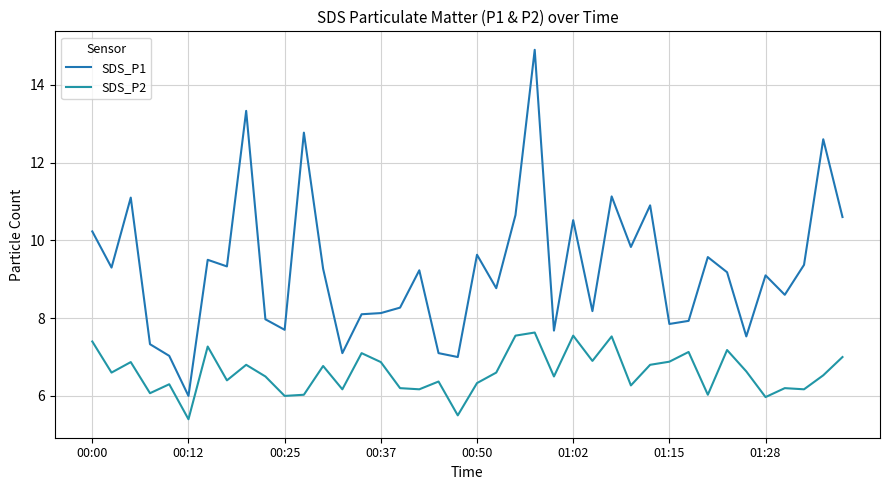

Does the chart display data point markers on the line(s)?

No